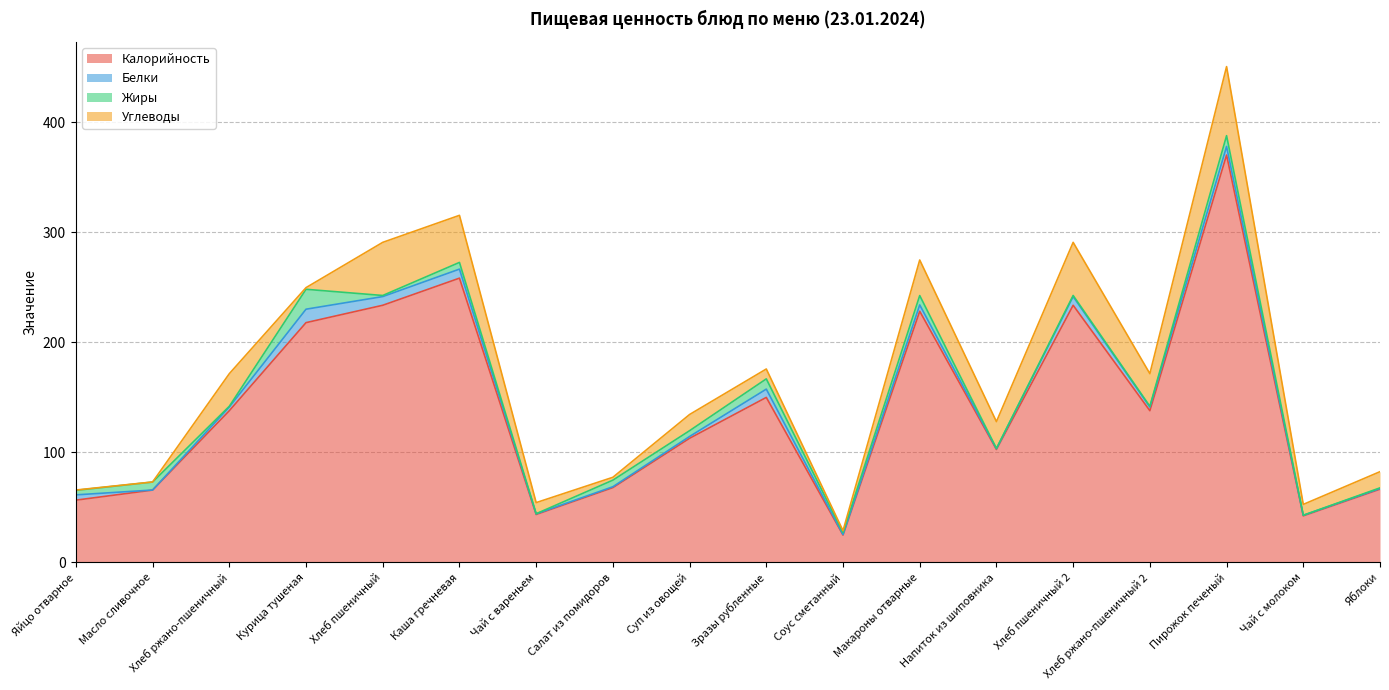

At which label does Белки first exceed 3?

Яйцо отварное